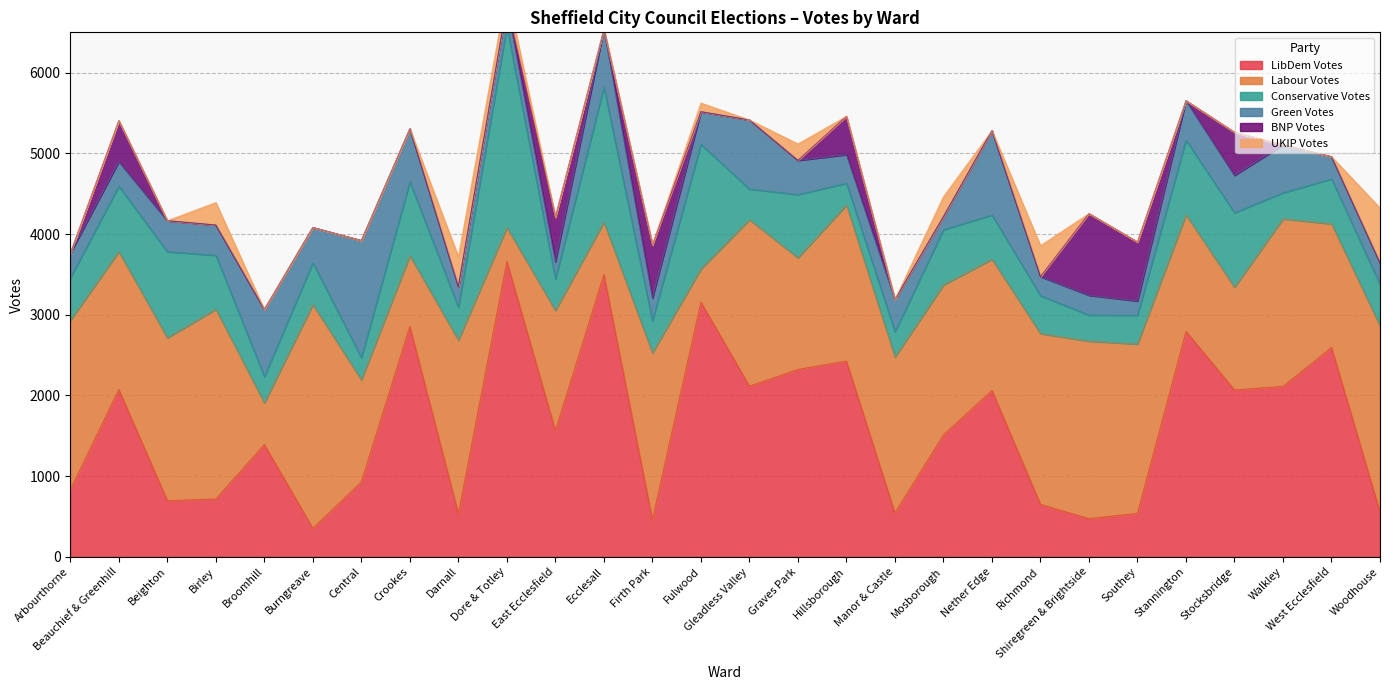

Rank the categories by Conservative Votes value from lowest to highest.

Hillsborough, Central, Manor & Castle, Shiregreen & Brightside, Walkley, Broomhill, Southey, Gleadless Valley, East Ecclesfield, Firth Park, Darnall, Richmond, Woodhouse, Burngreave, Arbourthorne, Nether Edge, West Ecclesfield, Birley, Mosborough, Graves Park, Beauchief & Greenhill, Crookes, Stocksbridge, Stannington, Beighton, Fulwood, Ecclesall, Dore & Totley